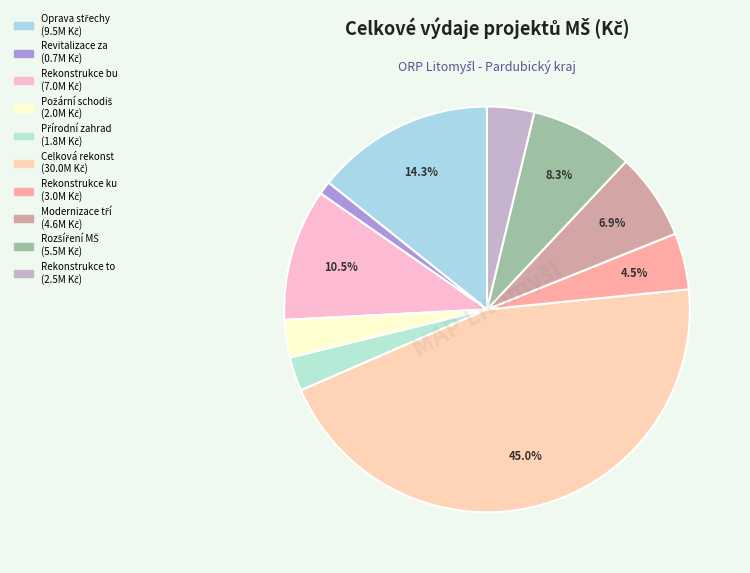

How many segments does this pie chart have?

10